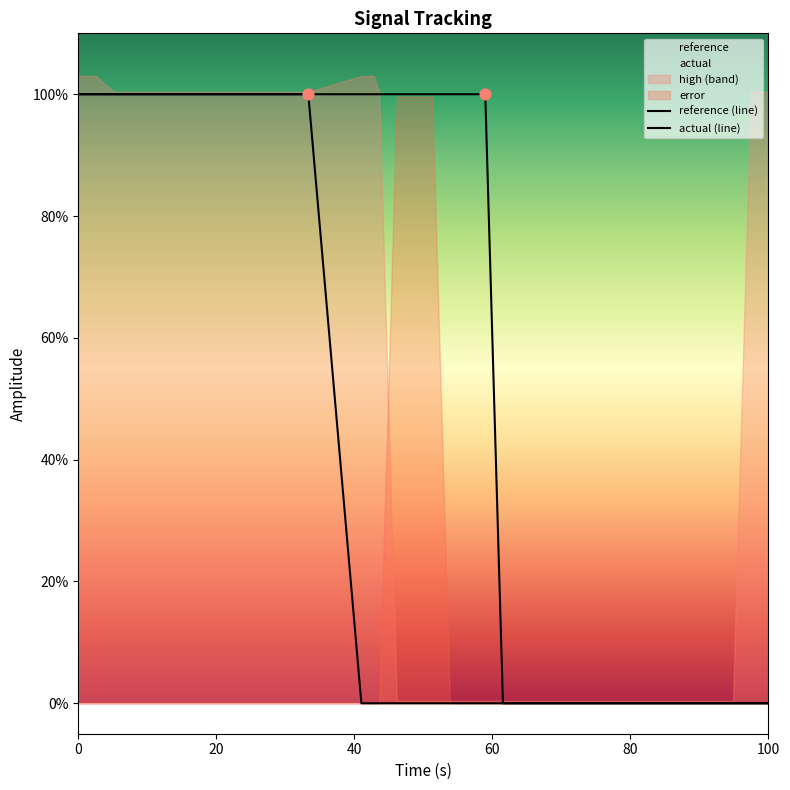

Which series has the largest total across all categories?

actual